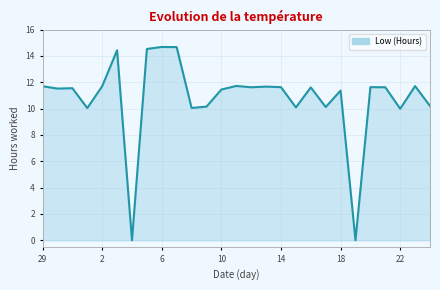

What is the maximum value shown in the chart?

14.7